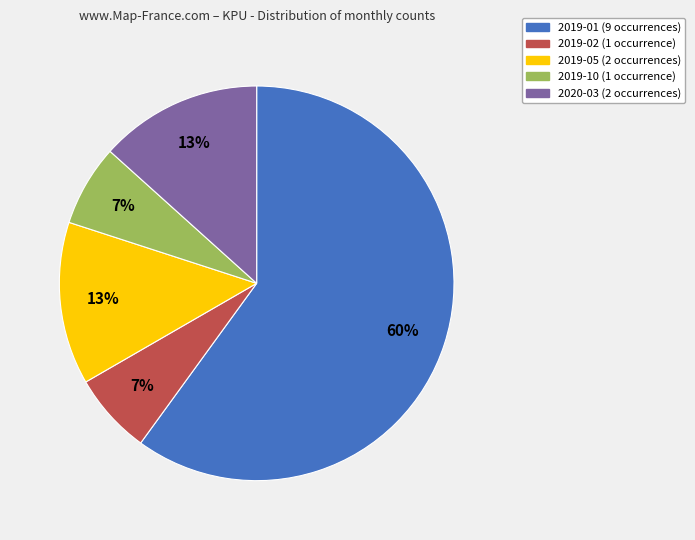

To the nearest percent, what is the difference between the largest and smallest slice percentages?

53%